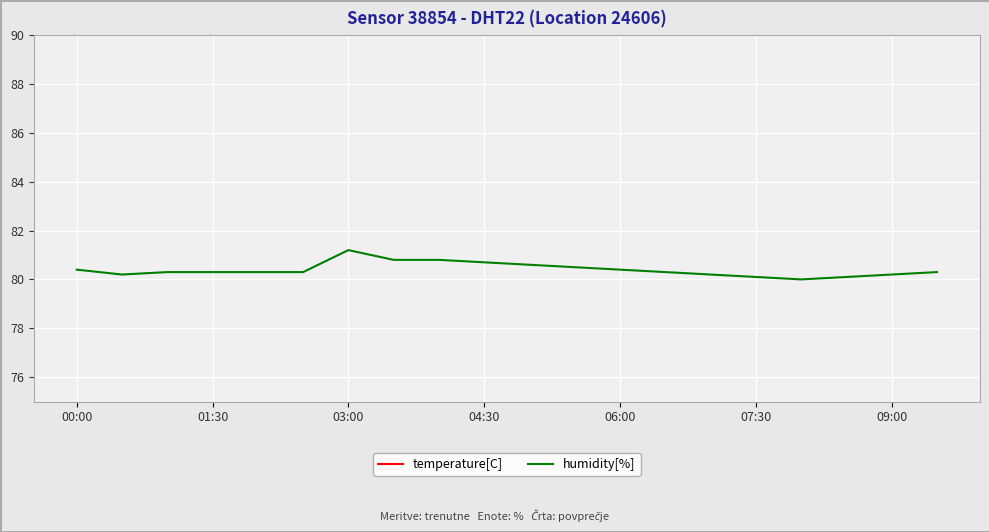

True or false: humidity[%] has a value of 80.4 at 06:00.

True